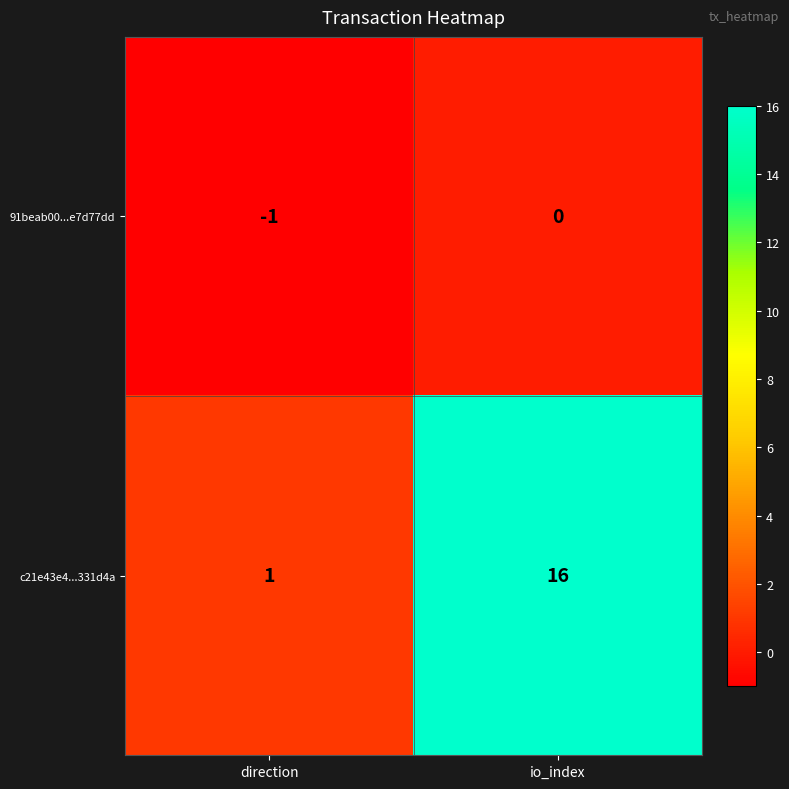

What is the sum of the c21e43e4...331d4a values at direction and io_index?

17